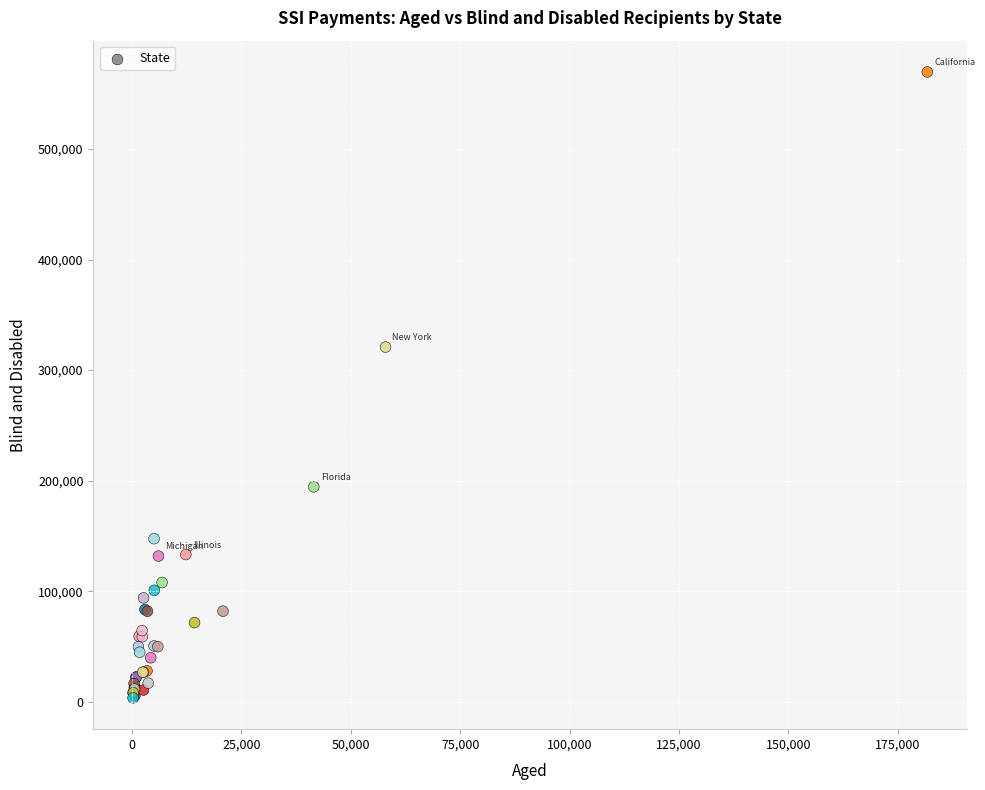

What Y value in the scatter plot is closest to 286609?

320805